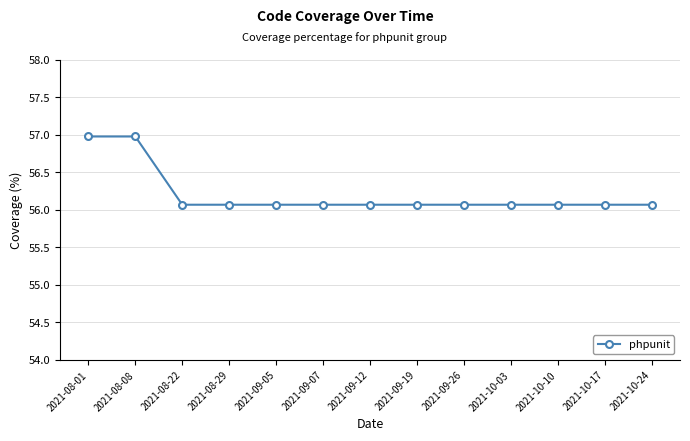

What is the sum of the values at 2021-09-12 and 2021-10-10?

112.1